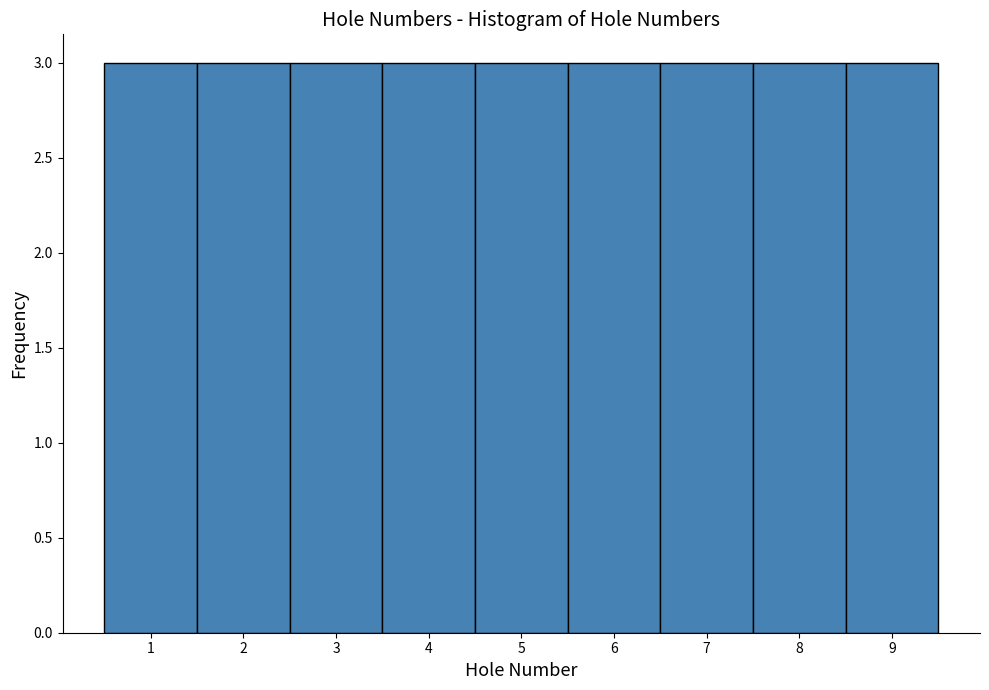

What is the height of the bar covering 6.5 to 7.5 on the x-axis? The values are not printed on the chart, so give them approximately, as read against the axis.

3